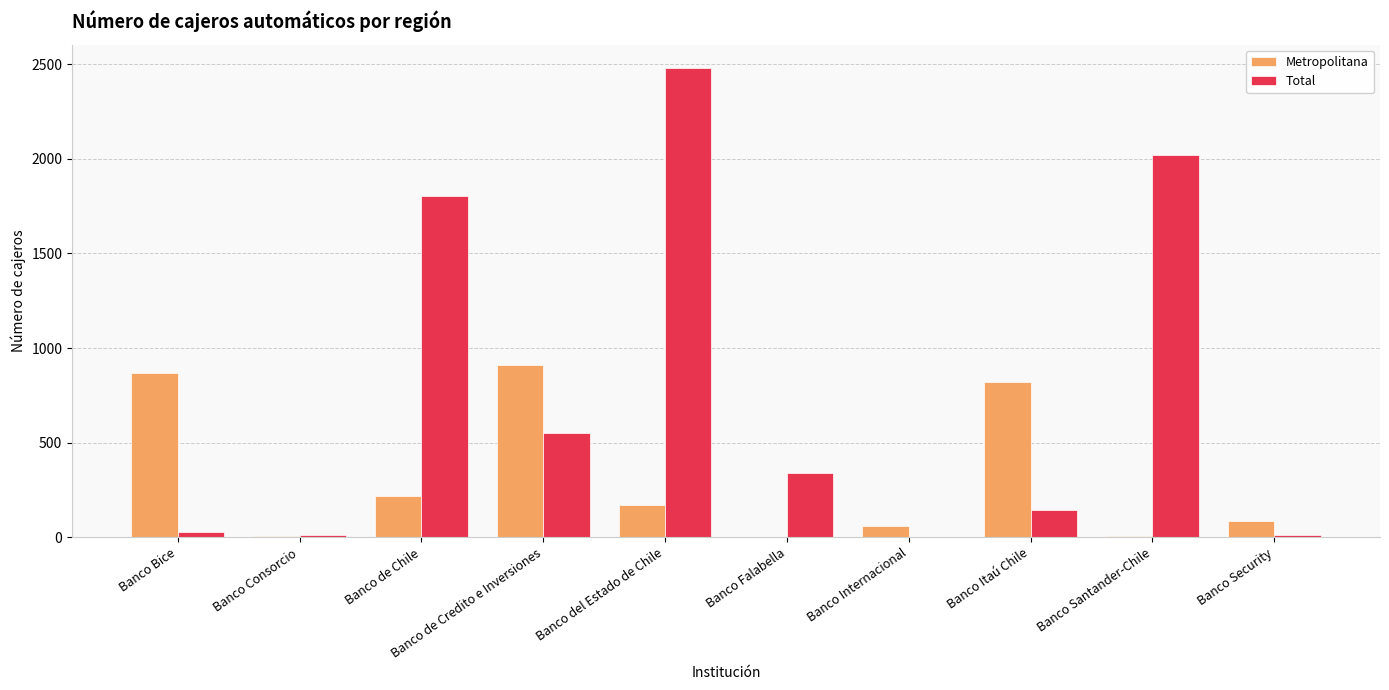

What is the average value of the Total series?

740